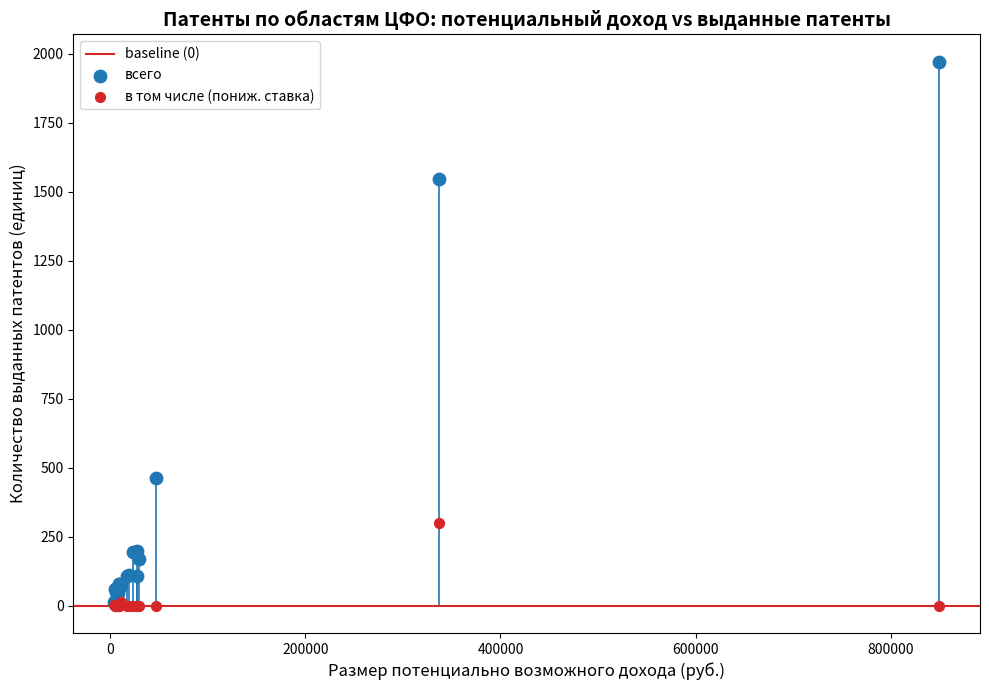

Which series has the widest spread of Y values?

всего